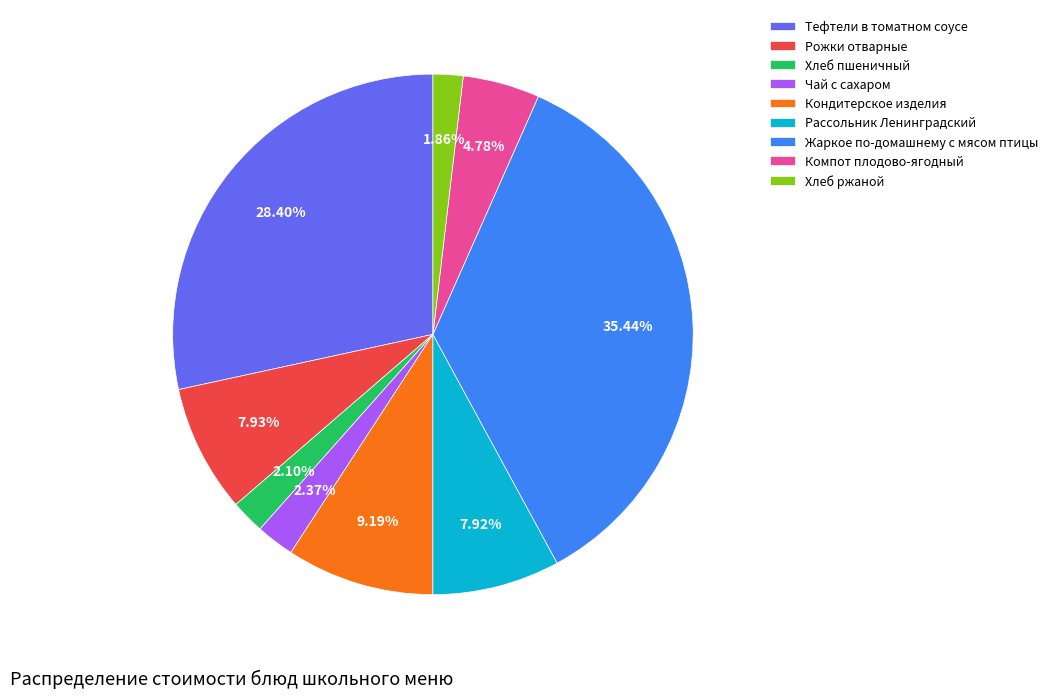

How many segments does this pie chart have?

9